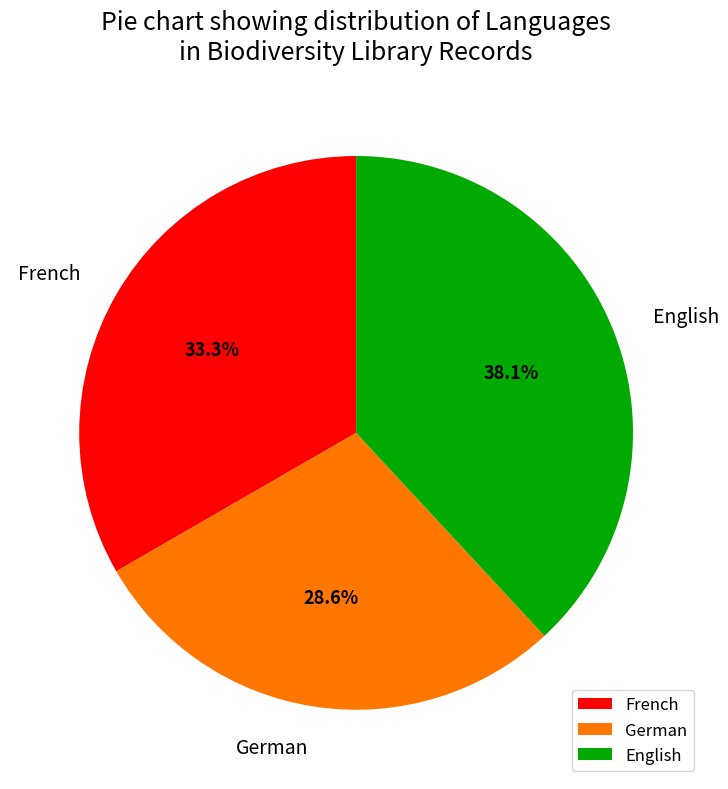

To the nearest percent, what percentage of the pie is French?

33%